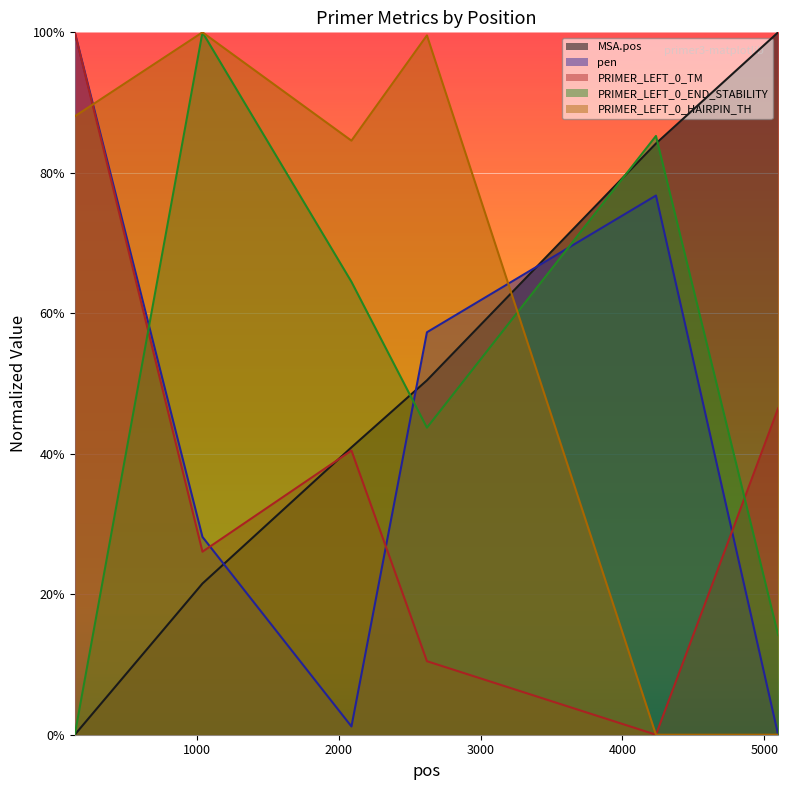

At which label is pen closest to 0?

5097